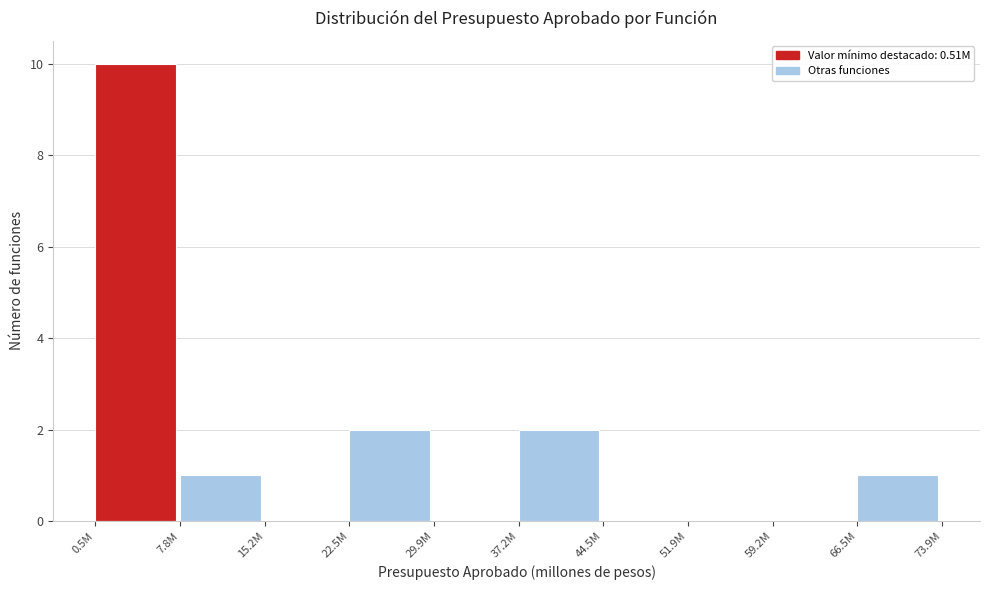

Reading left to right, what are all the values shown in this chart?

0.5M=10	7.8M=1	15.2M=0	22.5M=2	29.9M=0	37.2M=2	44.5M=0	51.9M=0	59.2M=0	66.5M=1